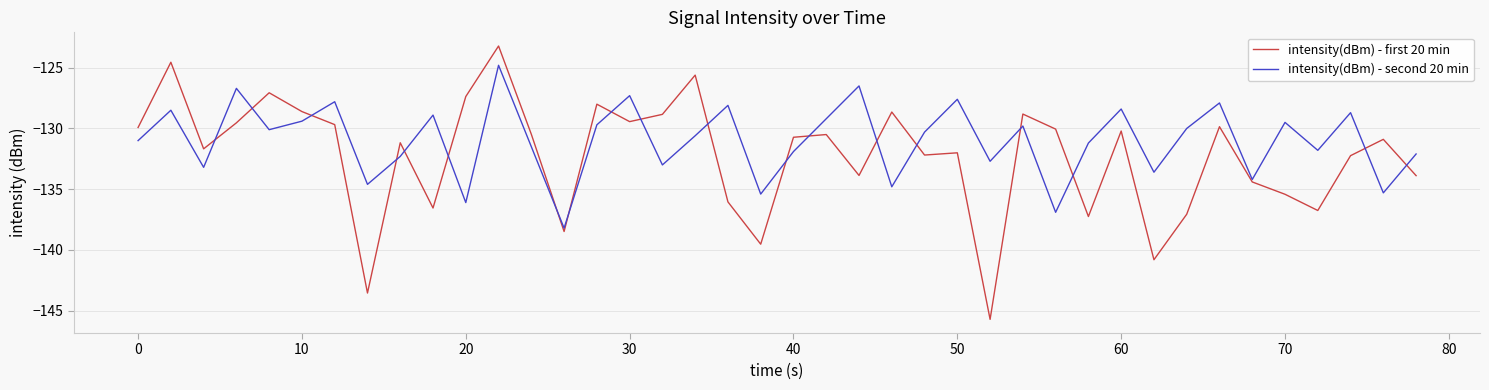

In intensity(dBm) - first 20 min, how many points are higher than both neighbors (excluding endpoints)?

13